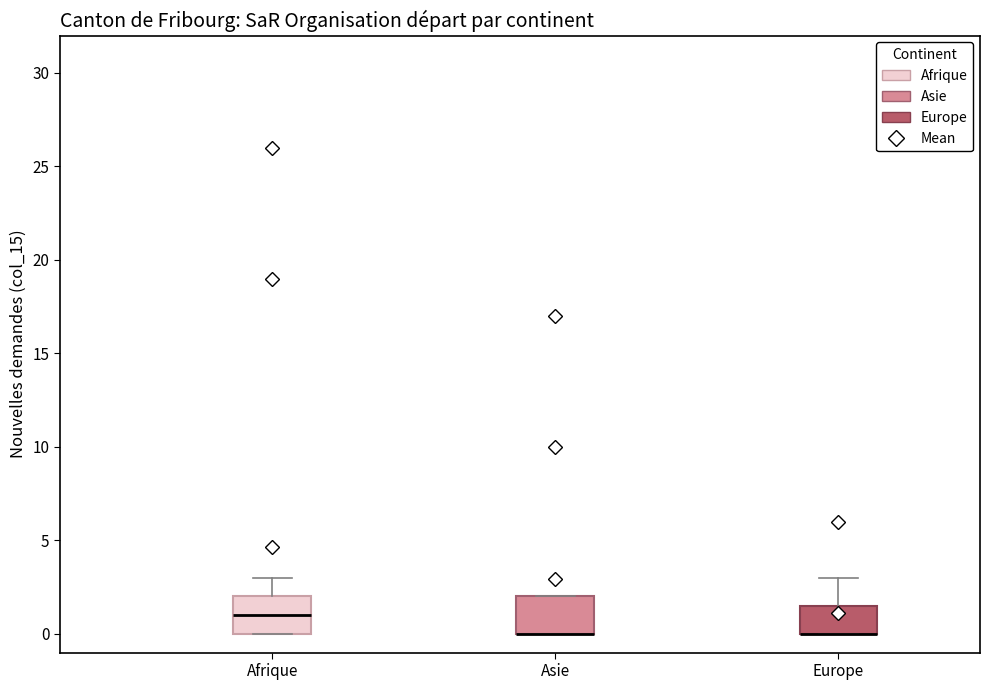

Reading left to right, transcribe this box plot: for each box, give where its median line is, the range the box spans, and where its two whiskers end, as read against the y-axis. The values are not printed on the chart, so give them approximately, as read against the axis.

Afrique: median 1.0, box 0.0 to 2.0, whiskers 0.0 to 3.0
Asie: median 0.0 (drawn on the box's lower edge), box 0.0 to 2.0, whiskers 0.0 to 2.0
Europe: median 0.0 (drawn on the box's lower edge), box 0.0 to 1.5, whiskers 0.0 to 3.0